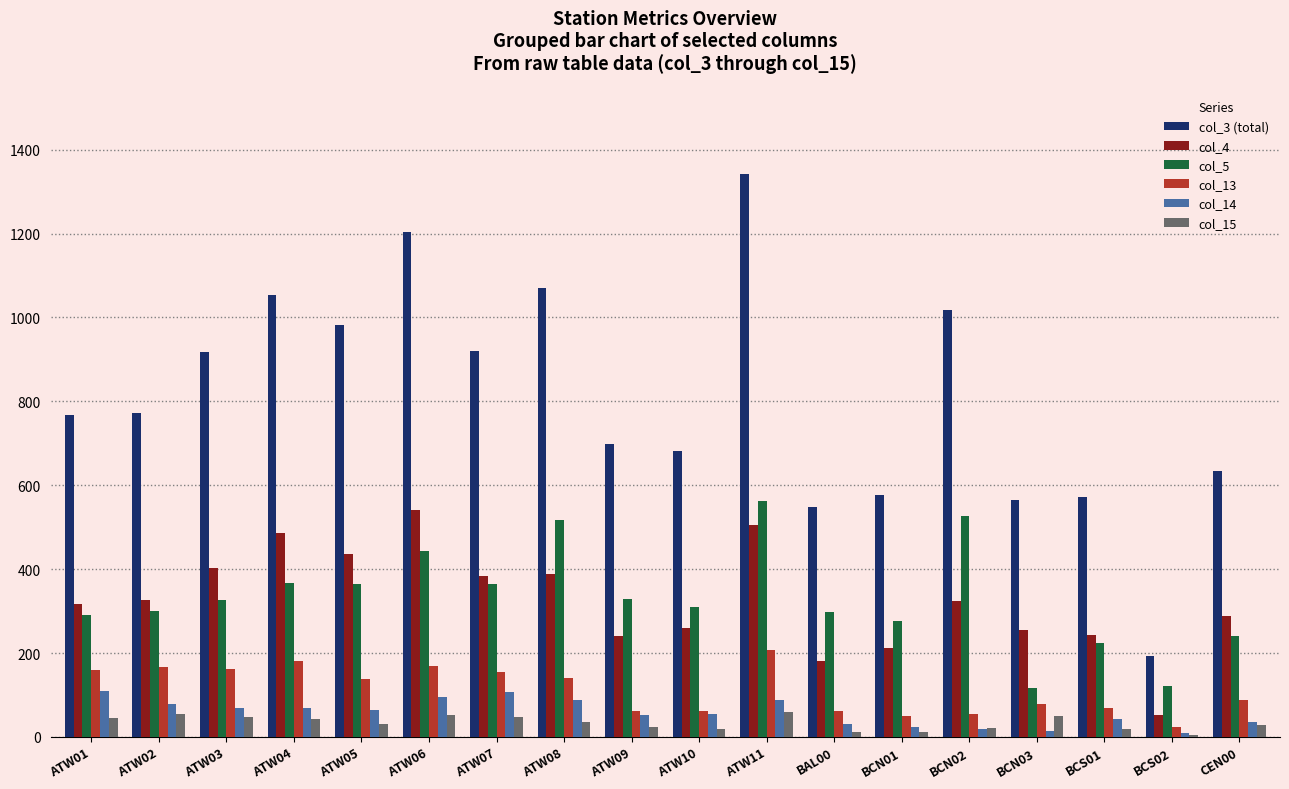

At which category is the sum across all series the highest?

ATW11